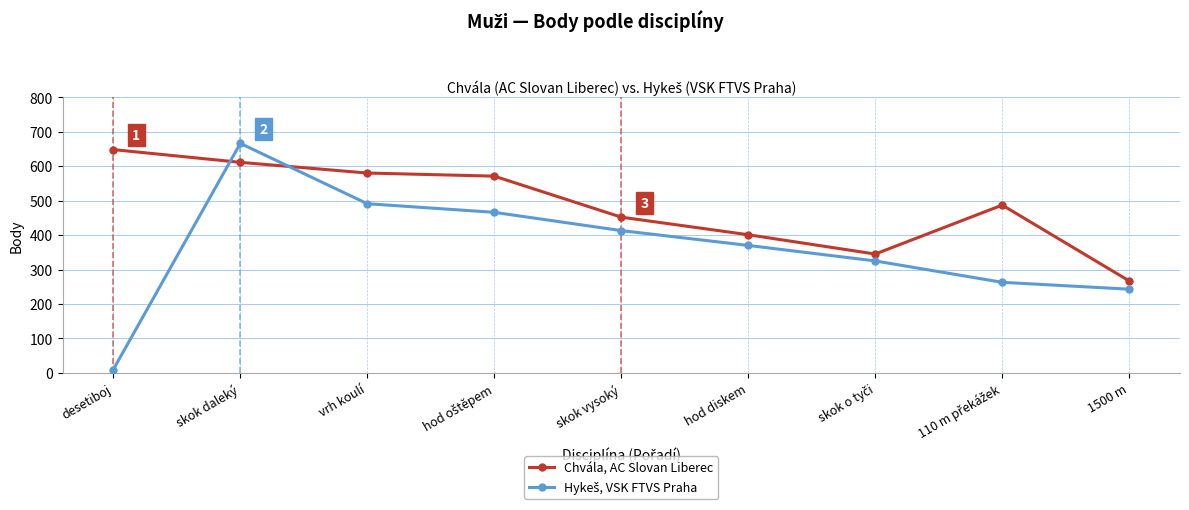

How many lines are shown in the chart?

2